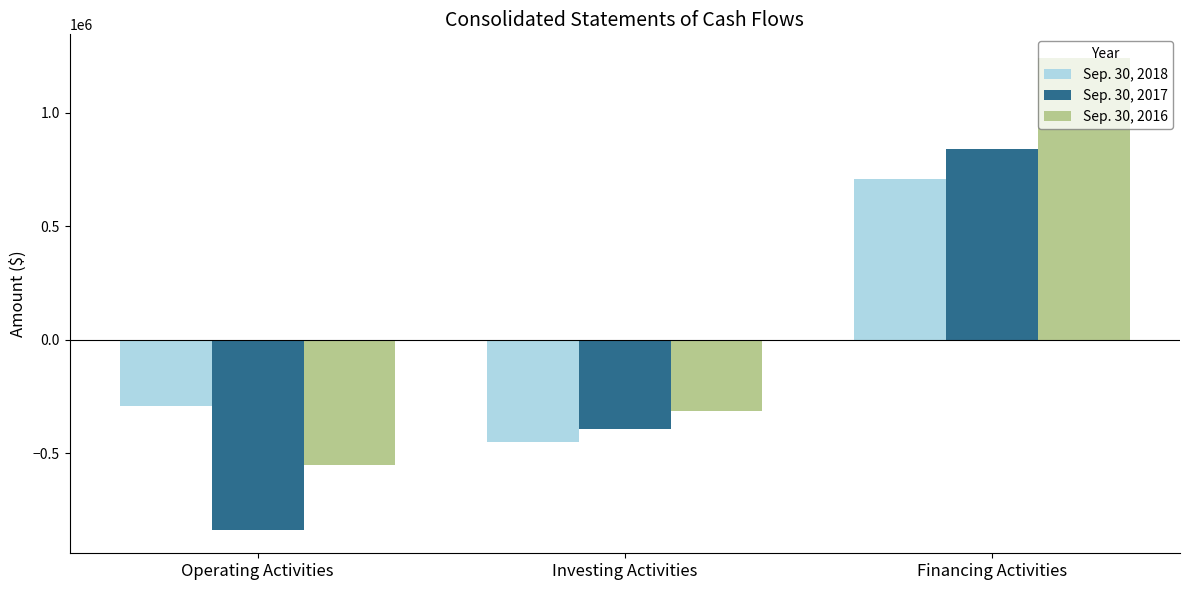

What is the smallest value displayed?

-837023